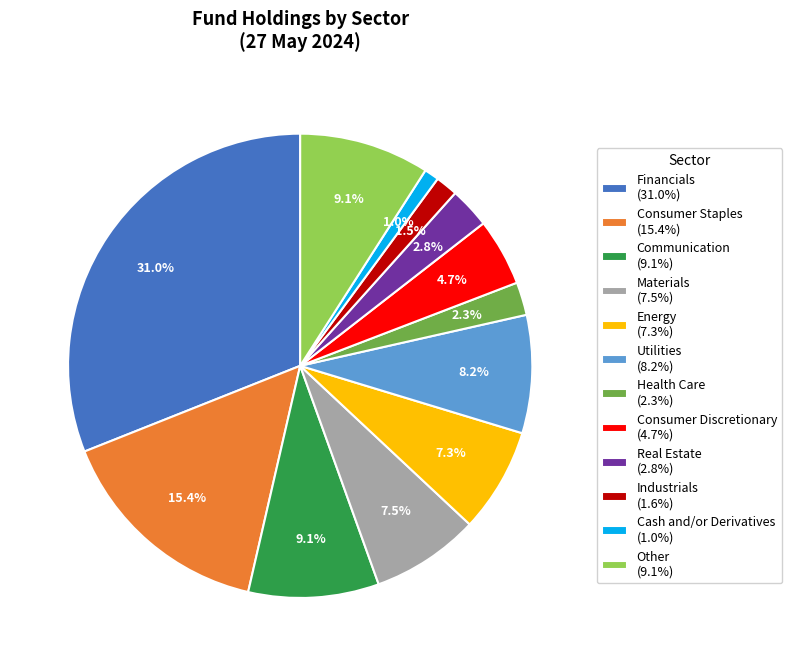

Which slice is the largest?

Financials